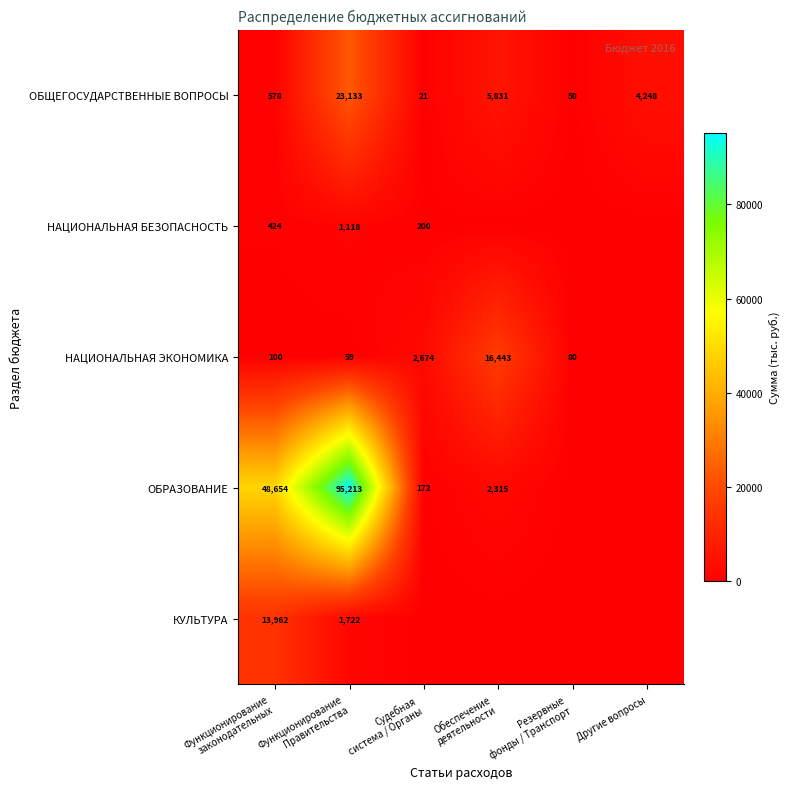

What is the maximum value shown in the chart?

95212.6